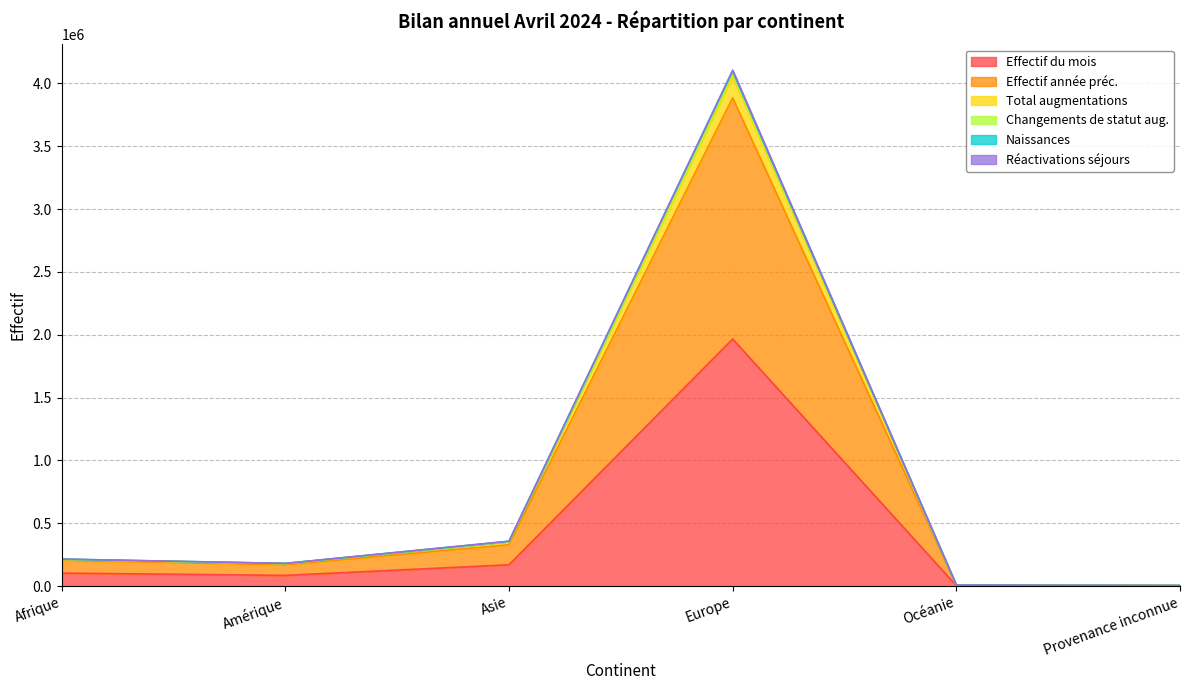

What is the difference between the maximum and minimum values in the Effectif du mois series?

1963292